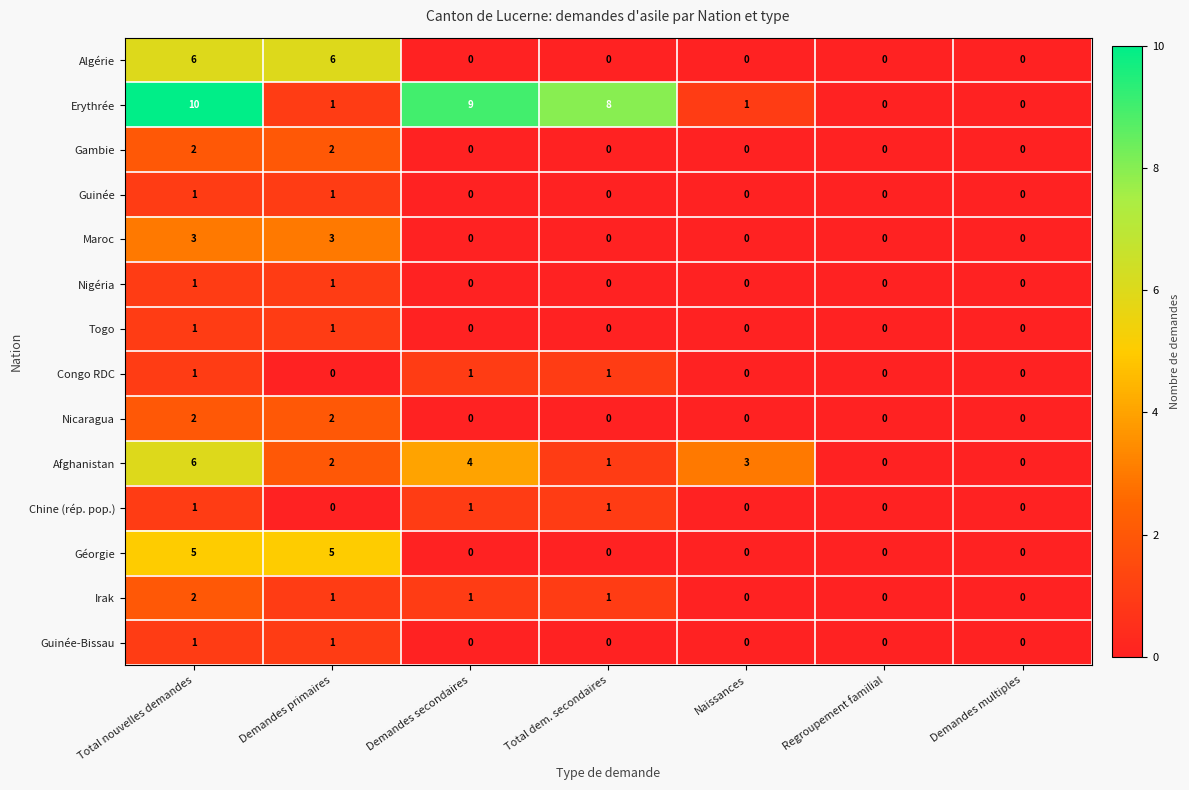

How many Guinée-Bissau values are between 0 and 1?

7